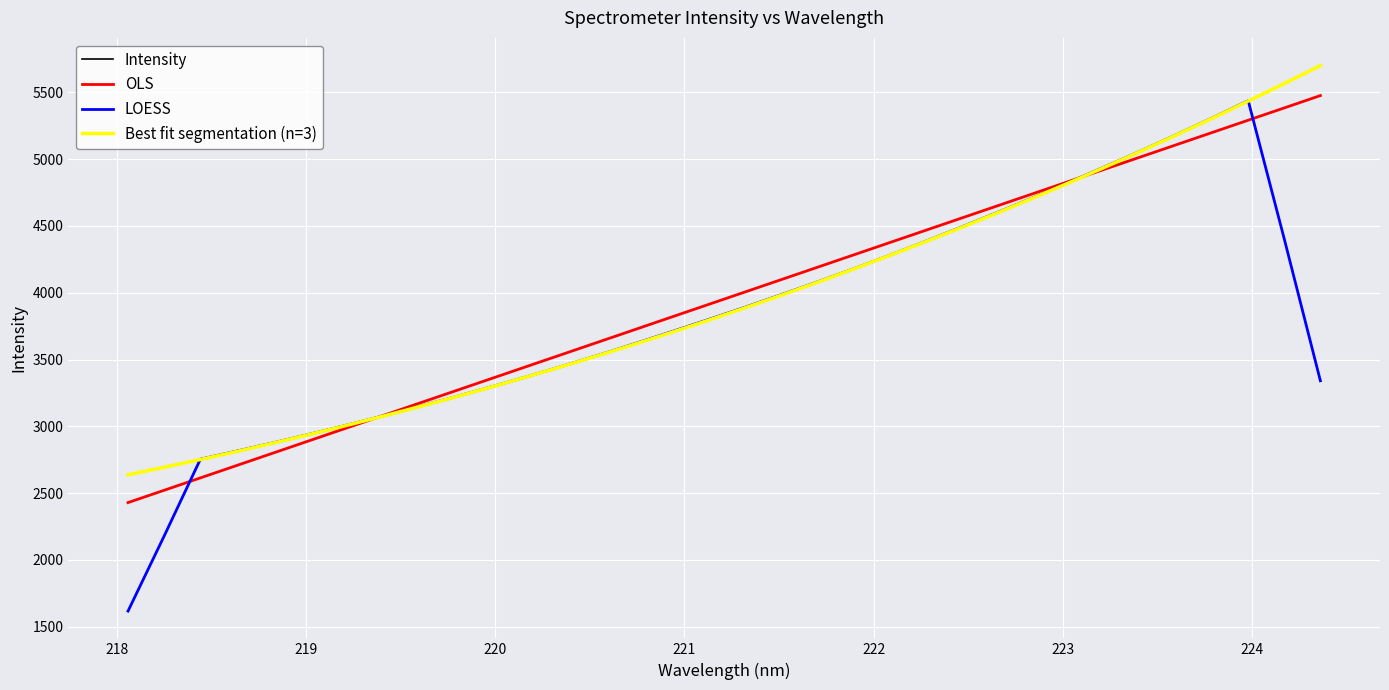

How many times do Best fit segmentation (n=3) and OLS cross each other?

2